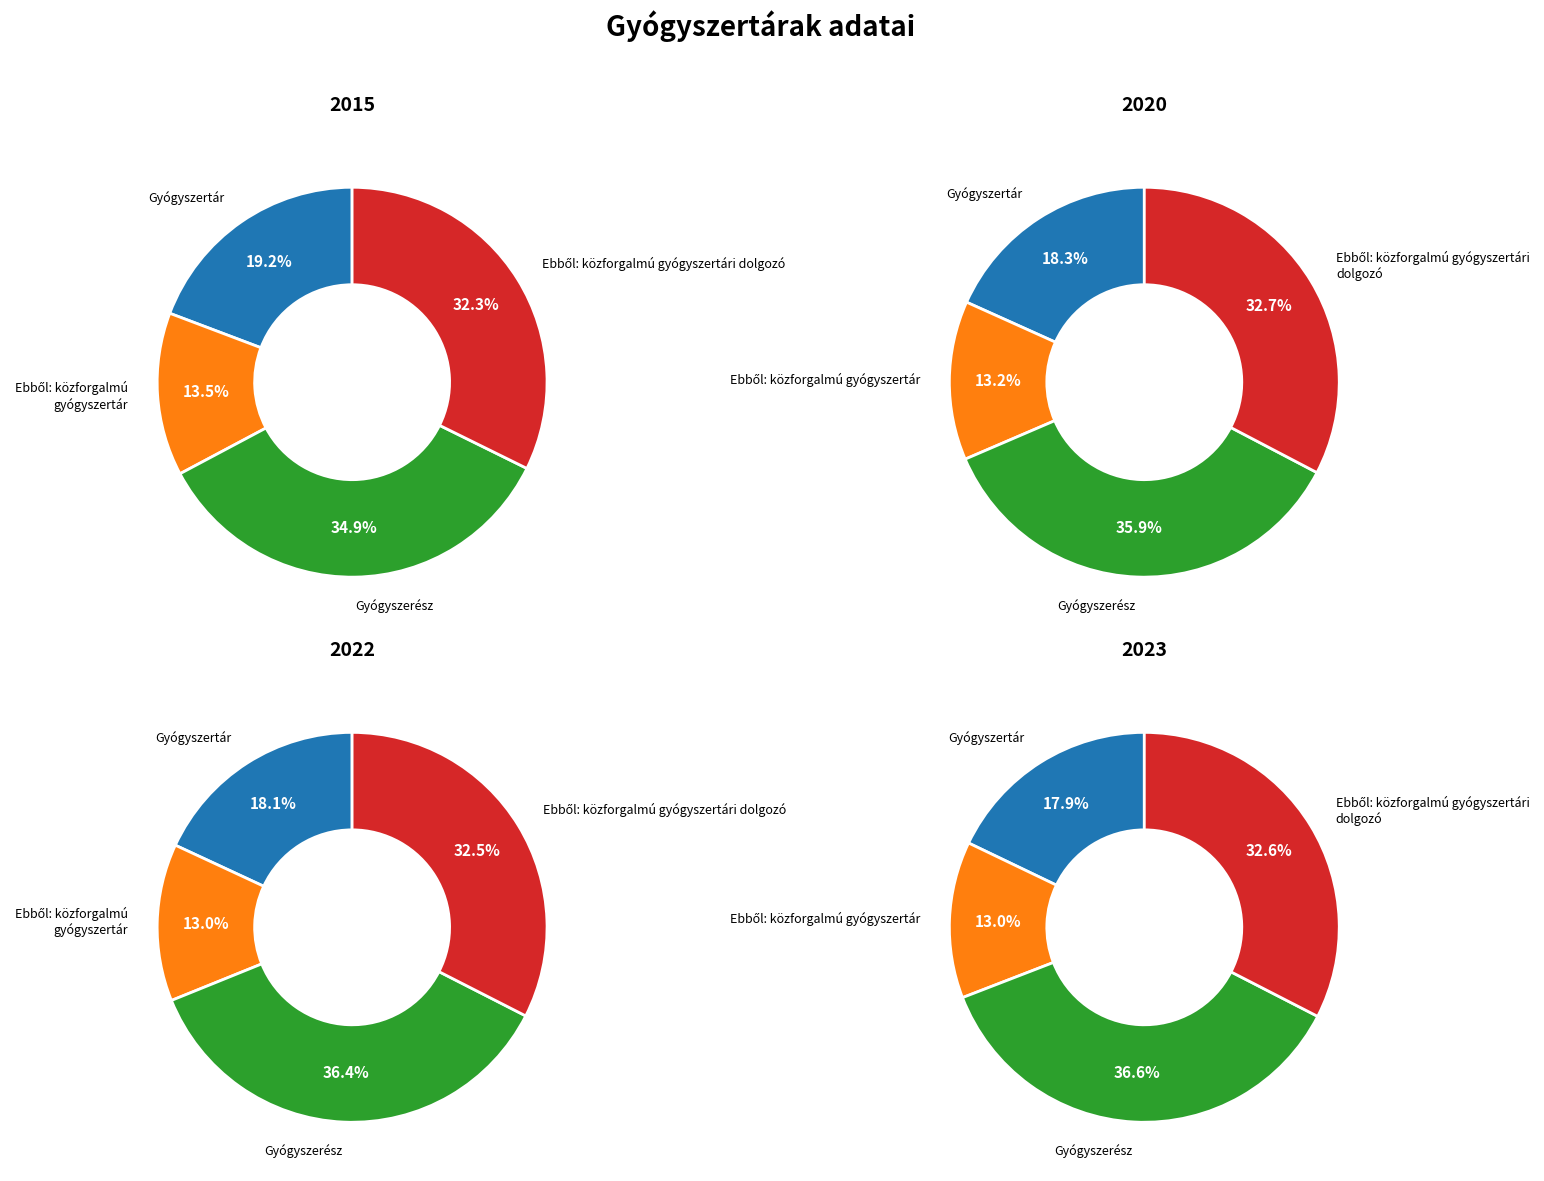

Is there a majority slice in this chart?

No